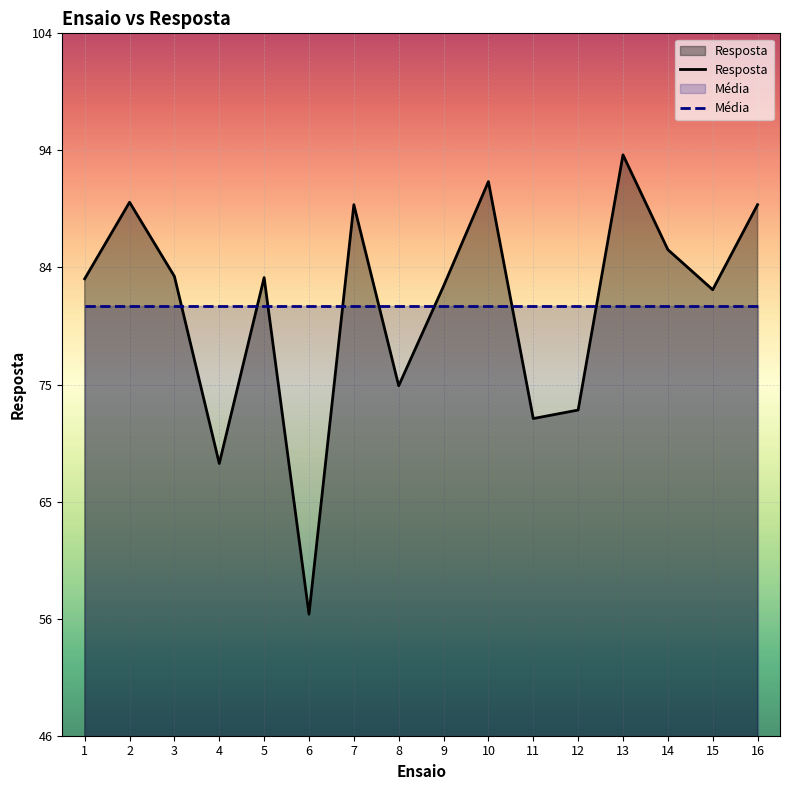

Reading left to right, extract all data points from this chart.

Resposta: 84.0	90.3	84.2	68.8	84.1	56.4	90.1	75.2	83.4	92.0	72.5	73.2	94.2	86.4	83.1	90.1
Média: 81.8	81.8	81.8	81.8	81.8	81.8	81.8	81.8	81.8	81.8	81.8	81.8	81.8	81.8	81.8	81.8